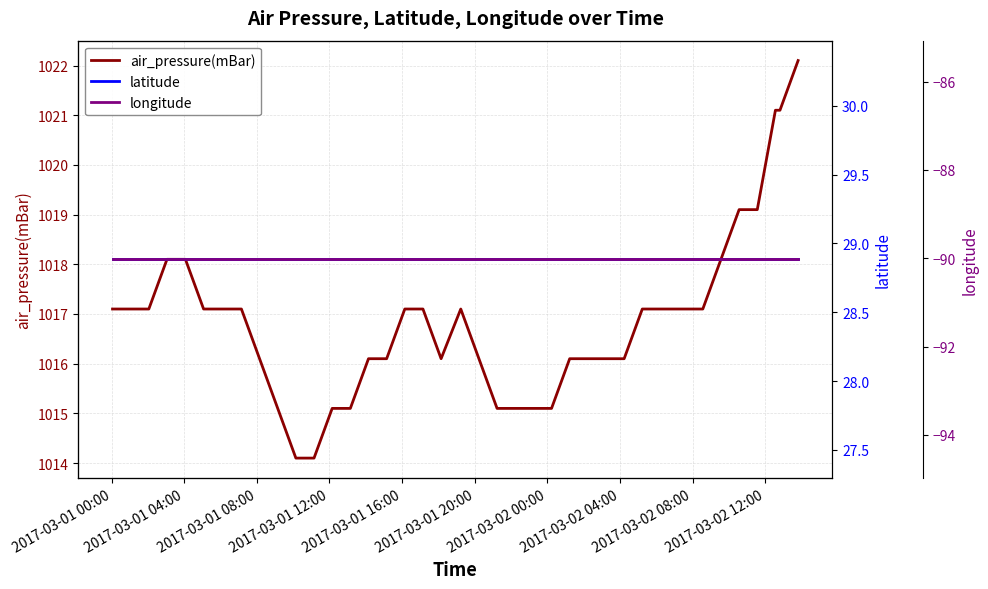

What is the lowest value of the air_pressure(mBar) series?

1014.1